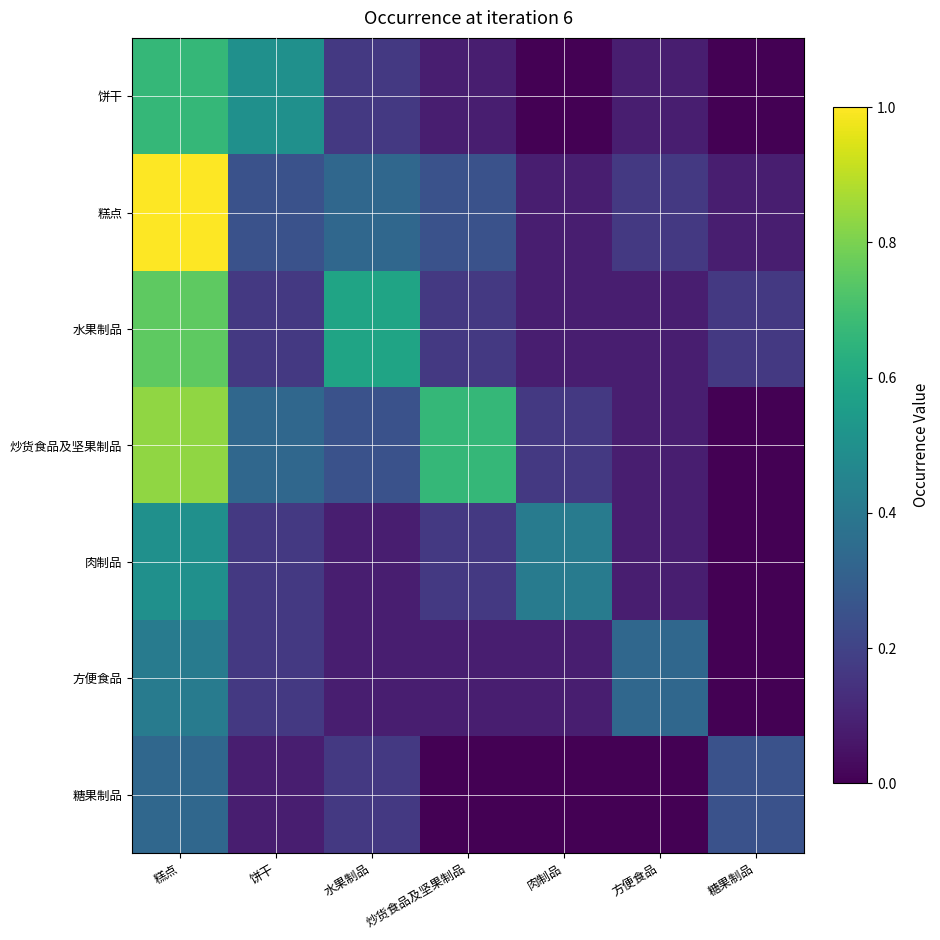

Between 糕点 and 肉制品, which is larger?

糕点